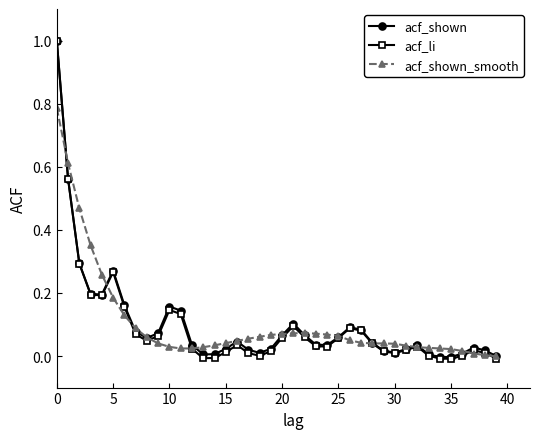

What is the sum of all acf_shown_smooth values?

4.2